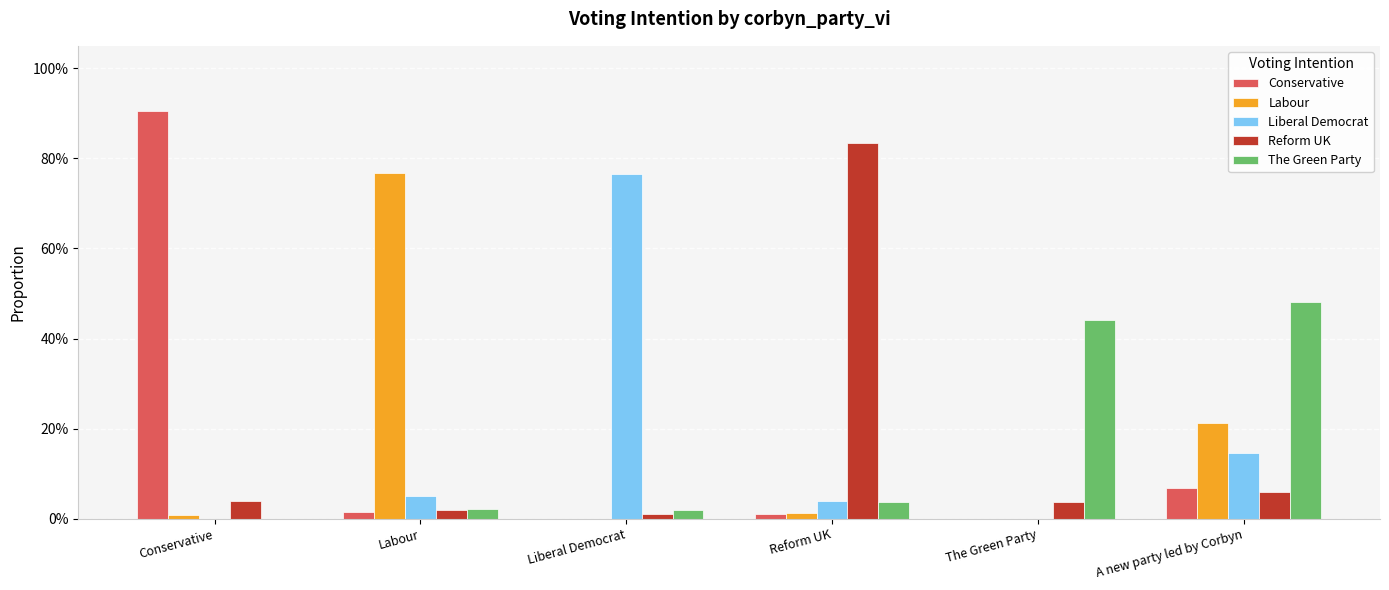

Which series has the largest range (max minus min)?

Conservative